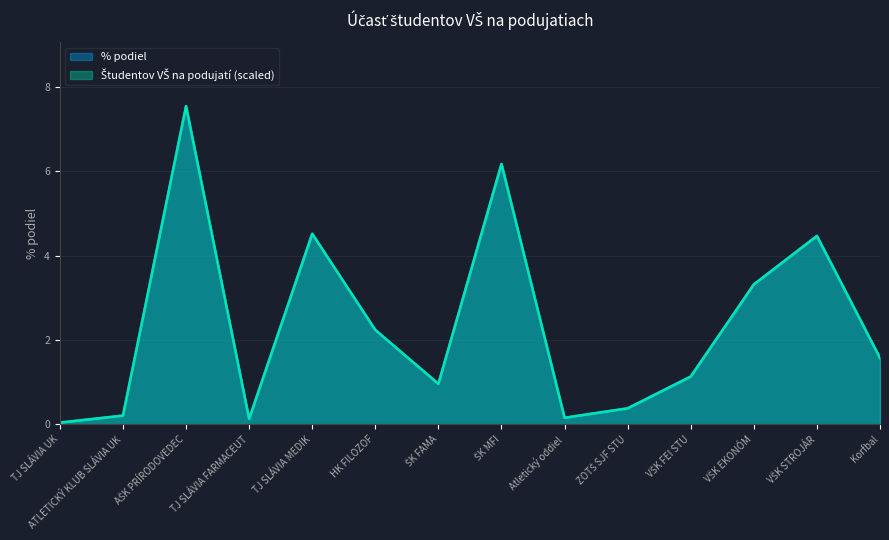

The % podiel series shows 1.0 at ŠK FAMA. True or false?

True